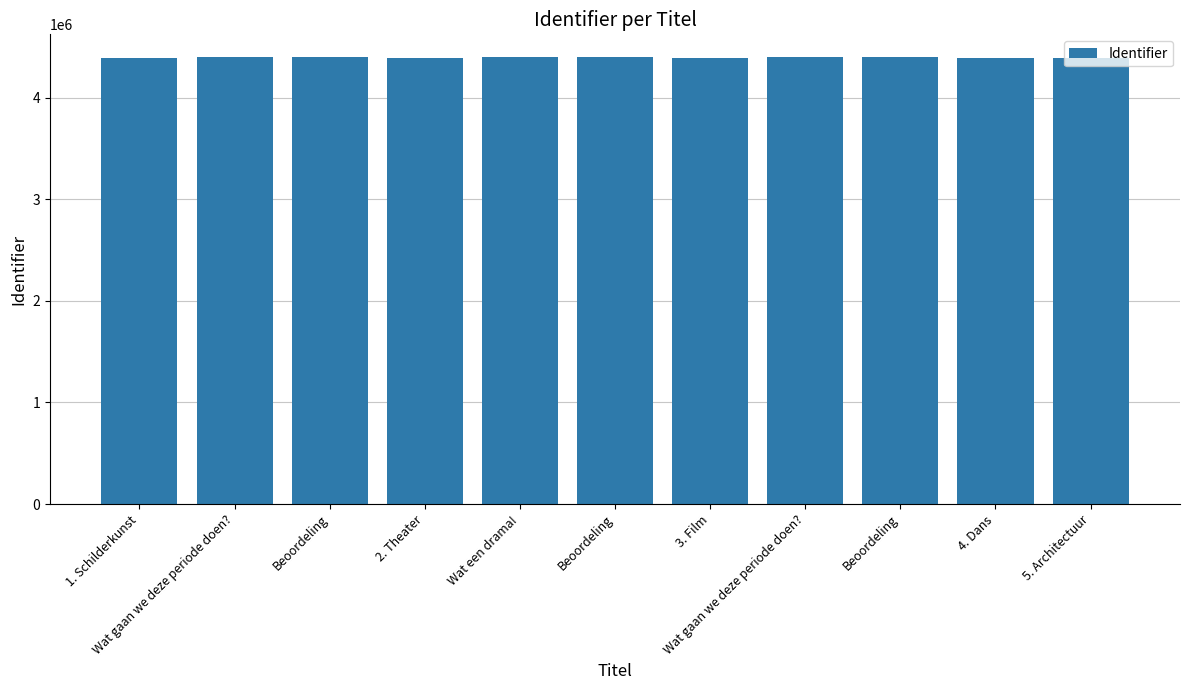

How many values are below 4394955?

5